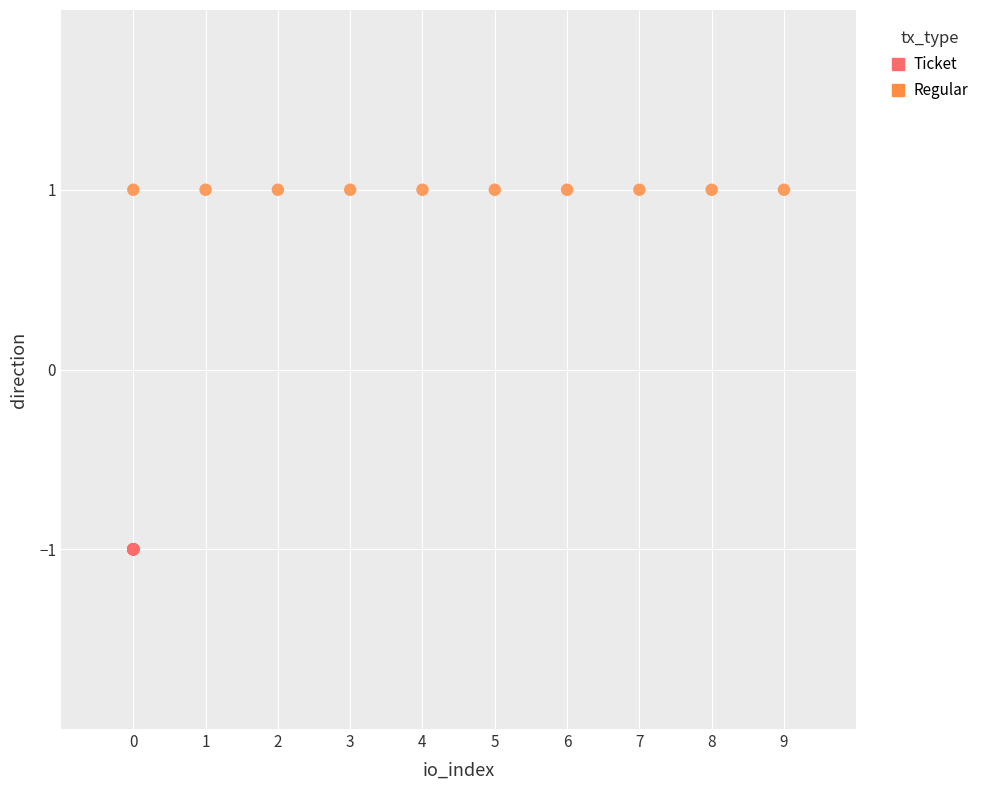

Which series contains the lowest Y value?

Ticket